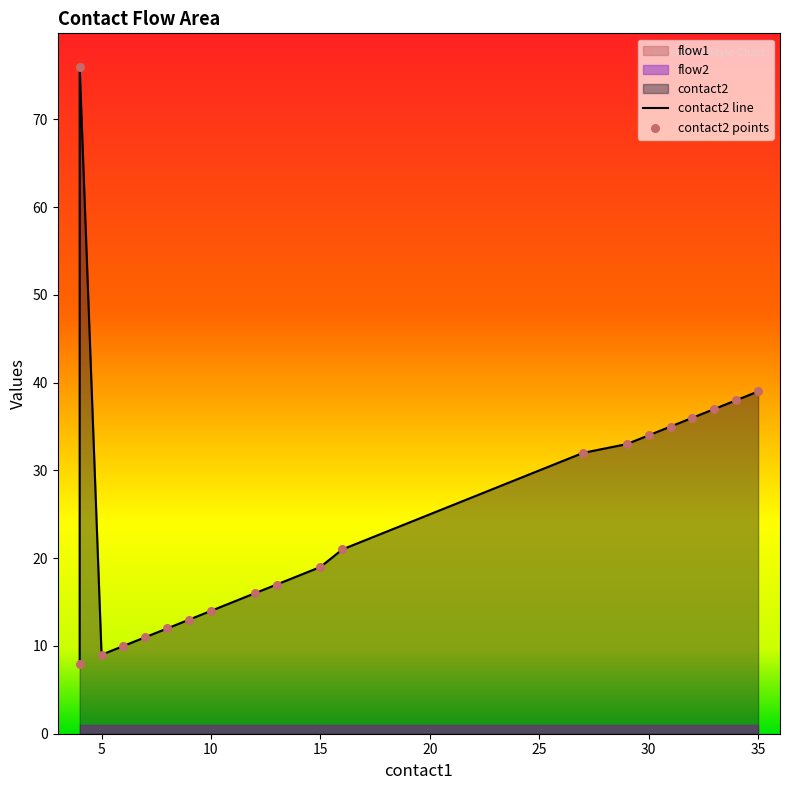

Which series reaches the maximum Y coordinate?

contact2